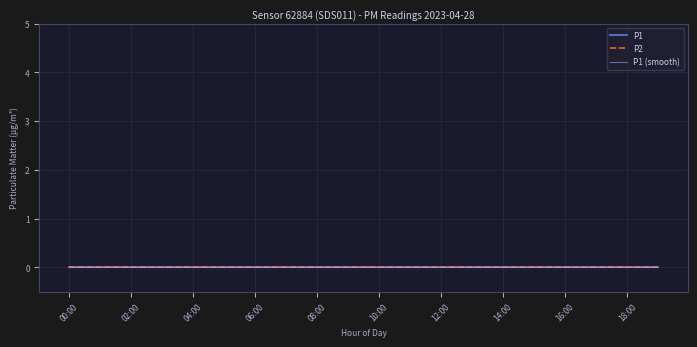

True or false: P1 and P2 cross at least once.

False